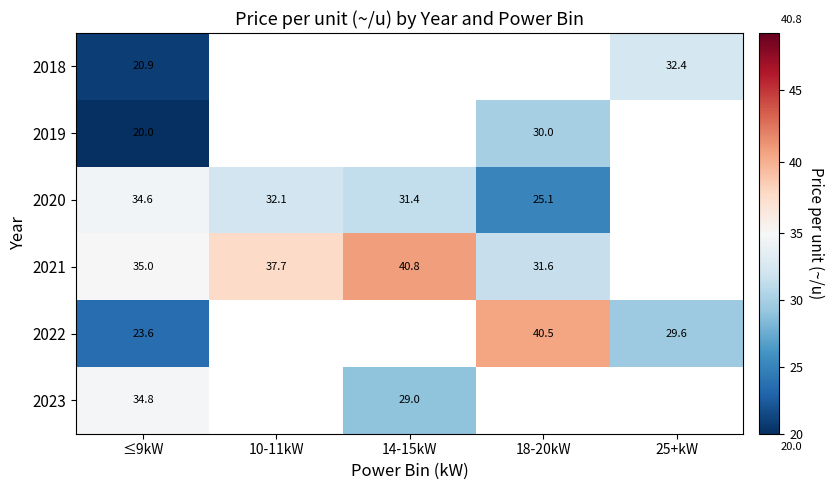

What is the difference between the highest and lowest values at ≤9kW?

15.0